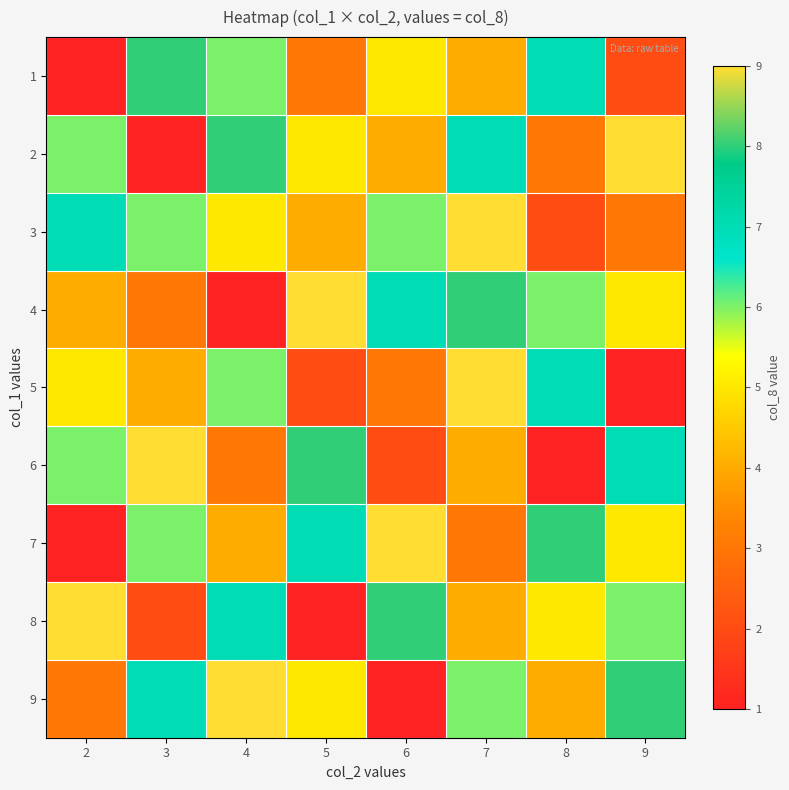

Reading left to right, list all the values displayed in this chart.

1: 2=1	3=8	4=6	5=3	6=5	7=4	8=7	9=2
2: 2=6	3=1	4=8	5=5	6=4	7=7	8=3	9=9
3: 2=7	3=6	4=5	5=4	6=6	7=9	8=2	9=3
4: 2=4	3=3	4=1	5=9	6=7	7=8	8=6	9=5
5: 2=5	3=4	4=6	5=2	6=3	7=9	8=7	9=1
6: 2=6	3=9	4=3	5=8	6=2	7=4	8=1	9=7
7: 2=1	3=6	4=4	5=7	6=9	7=3	8=8	9=5
8: 2=9	3=2	4=7	5=1	6=8	7=4	8=5	9=6
9: 2=3	3=7	4=9	5=5	6=1	7=6	8=4	9=8